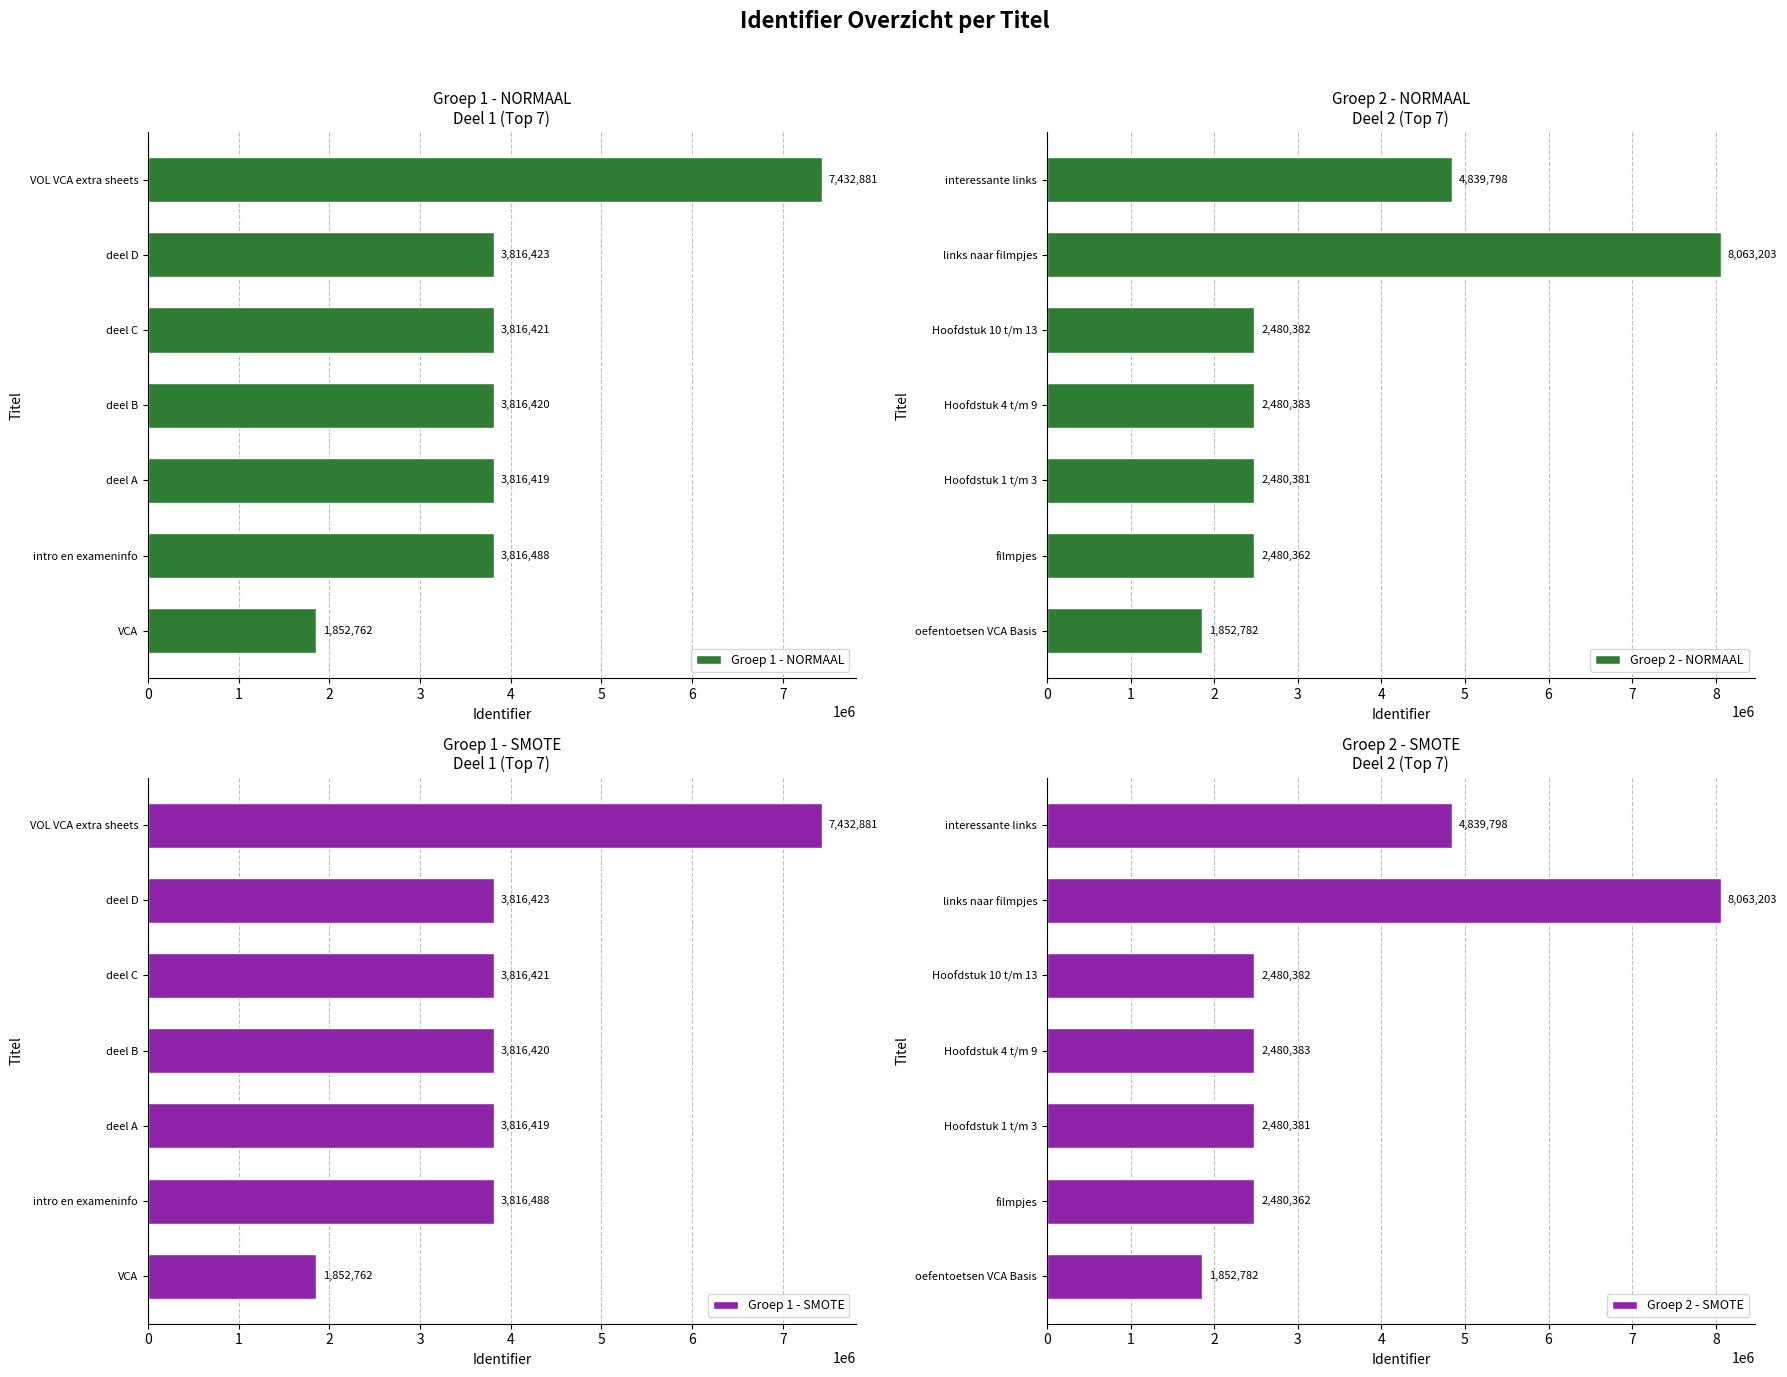

What is the smallest value displayed?

1852762